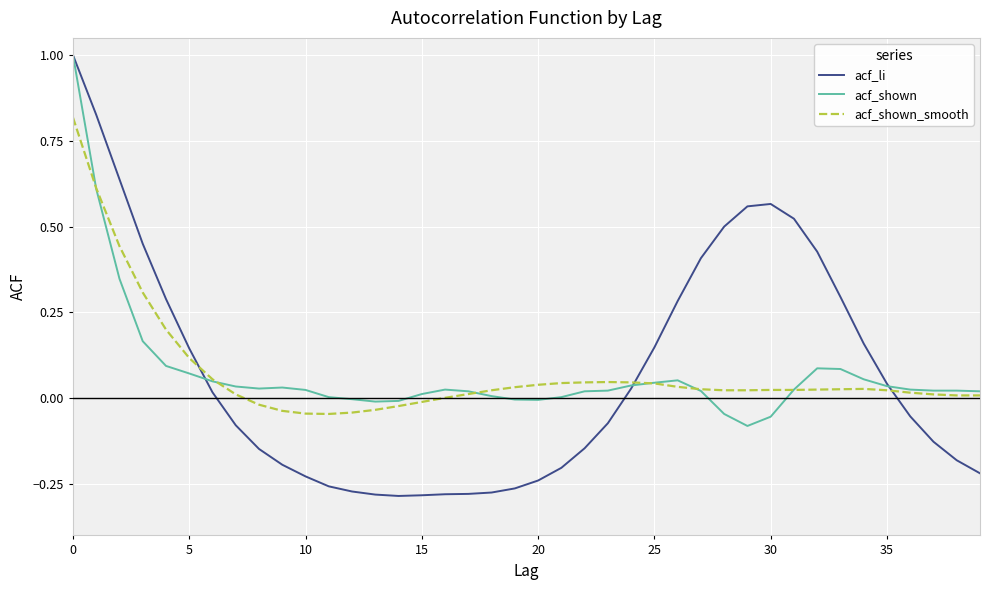

True or false: acf_shown has more than 2 interior local peaks.

True